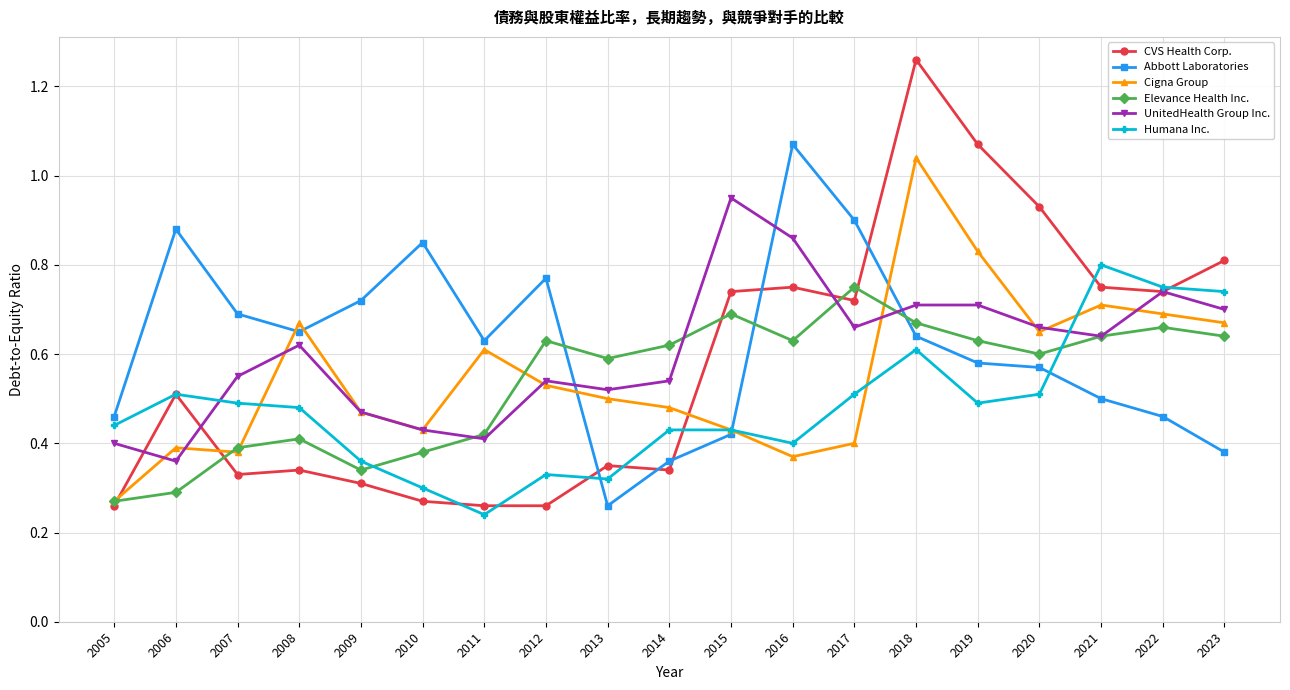

How many lines are shown in the chart?

6